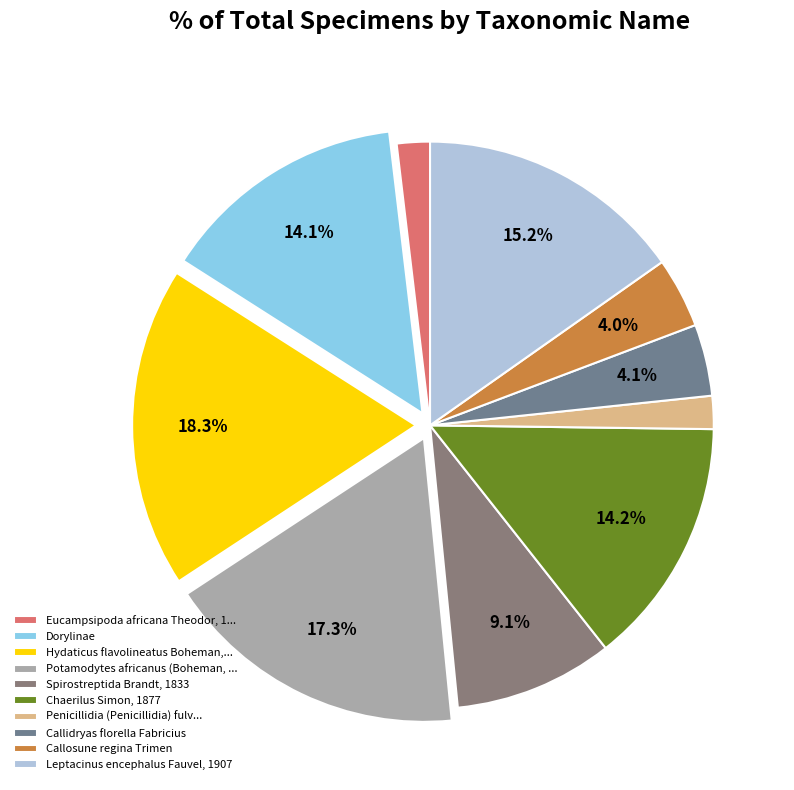

How many slices are in this pie chart?

10